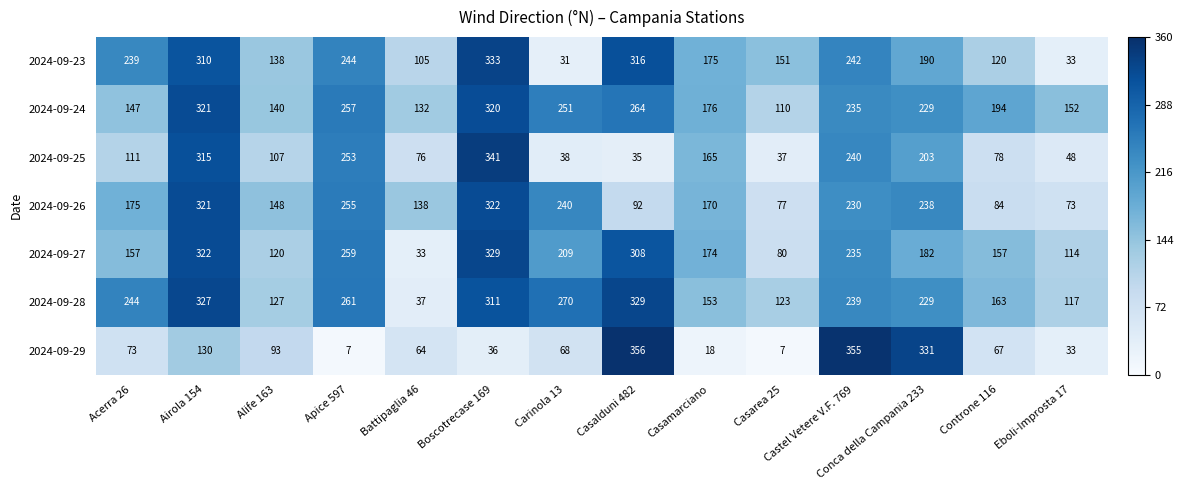

Is it true that 2024-09-27 equals 329 at Boscotrecase 169?

True